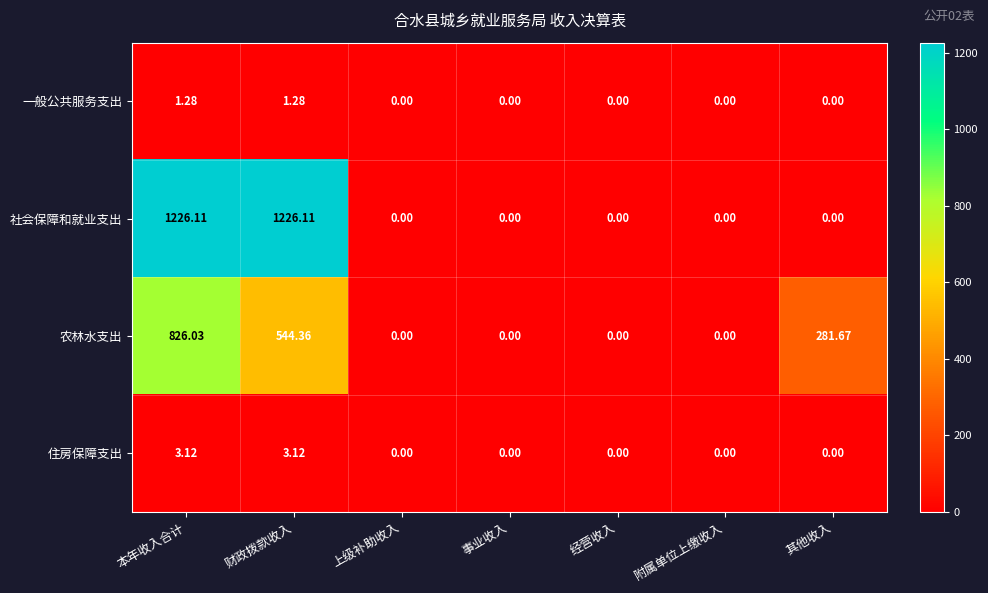

Where is 农林水支出 nearest to the value 413?

其他收入